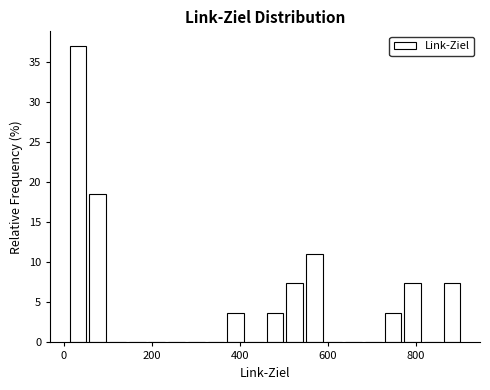

Read against the x-axis, roughly where is the centre of the tallest bar?

40